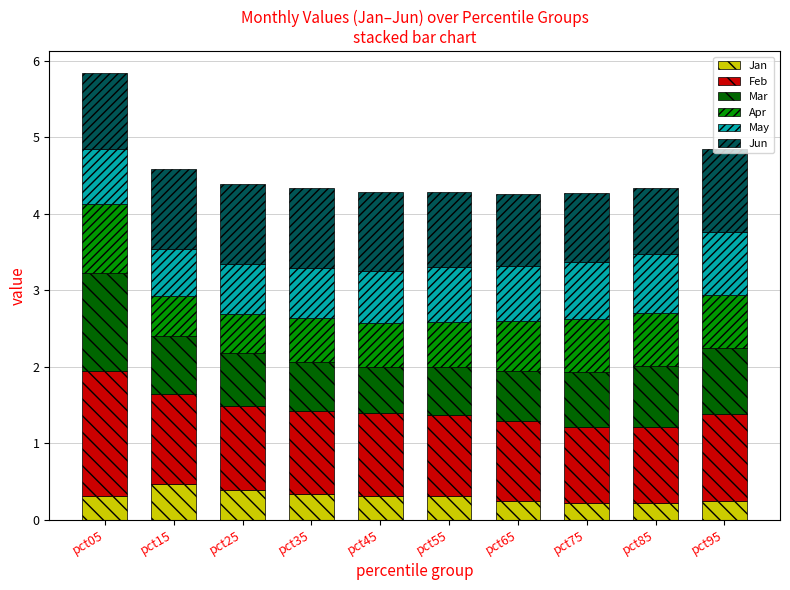

What is the maximum value for Jan?

0.5